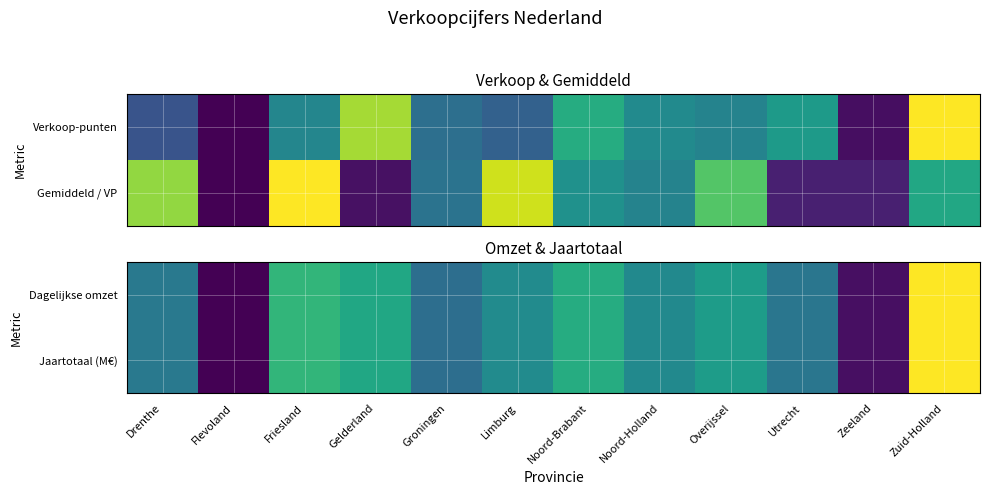

At which category does the chart reach its minimum across all series?

Flevoland